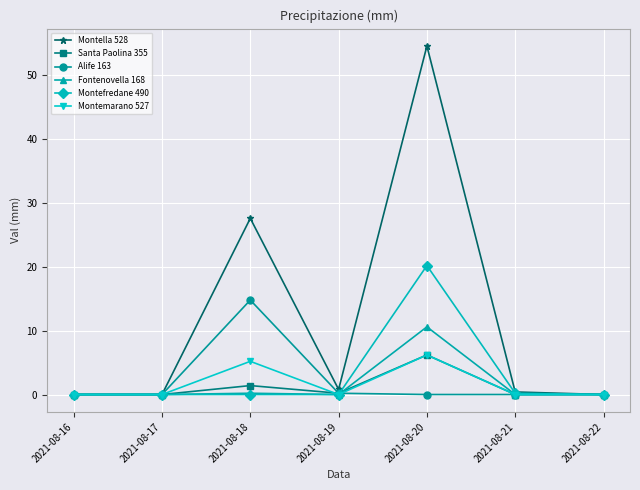

Is the value of Alife 163 at 2021-08-21 greater than the value of Montefredane 490 at 2021-08-20?

No